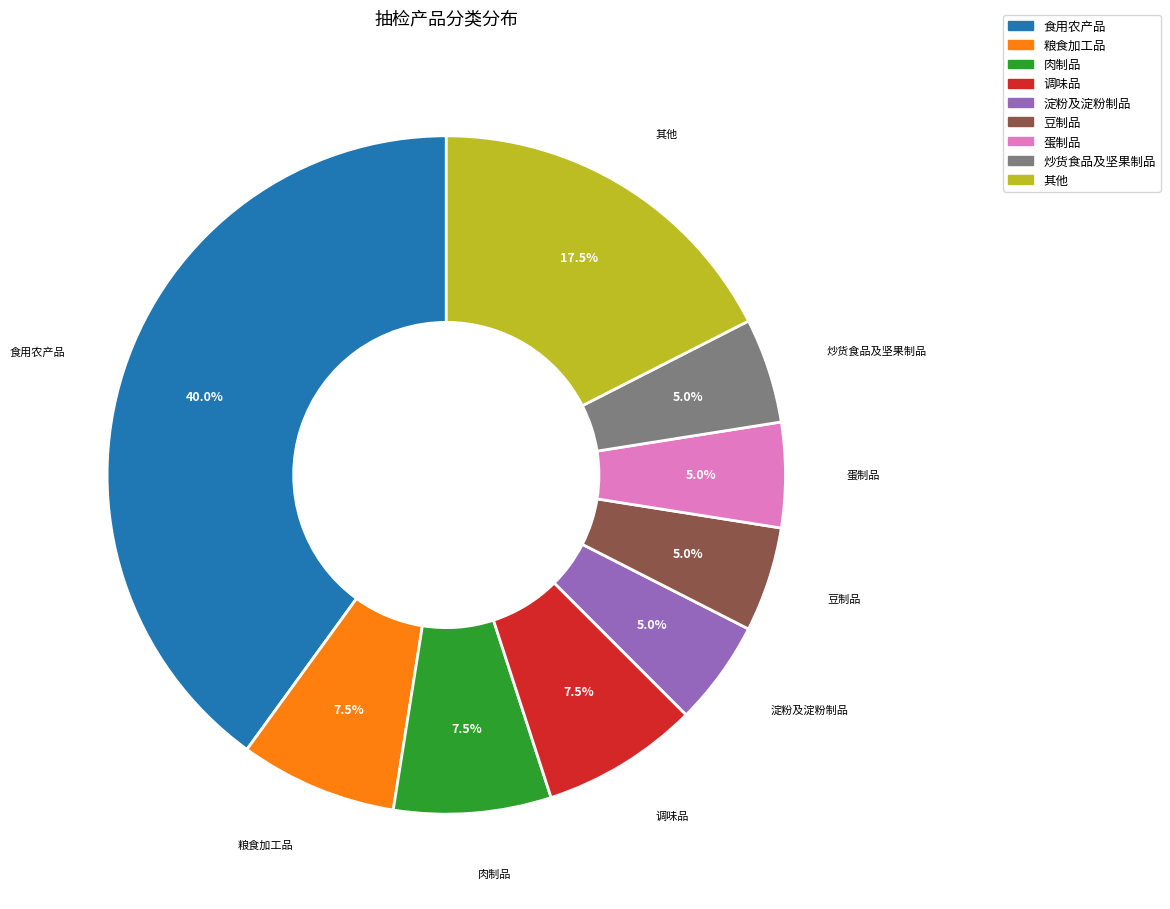

How many slices are in this pie chart?

9